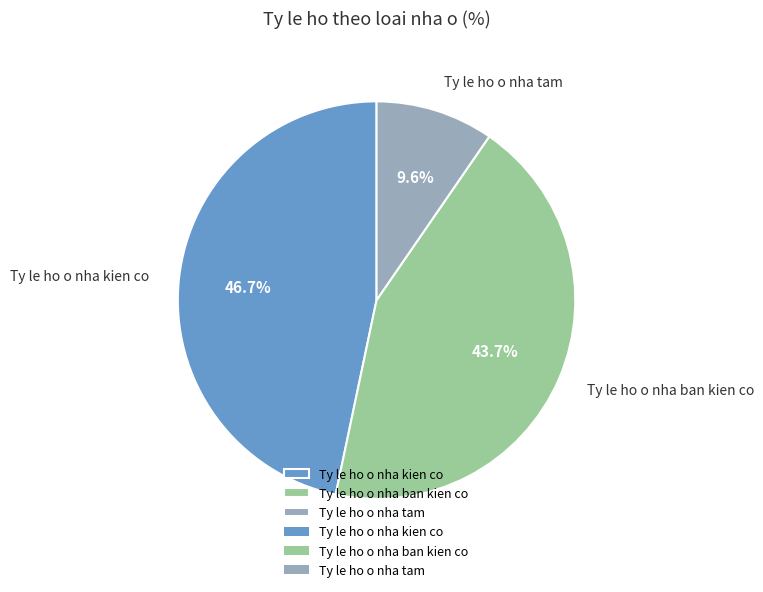

How many slices are in this pie chart?

3